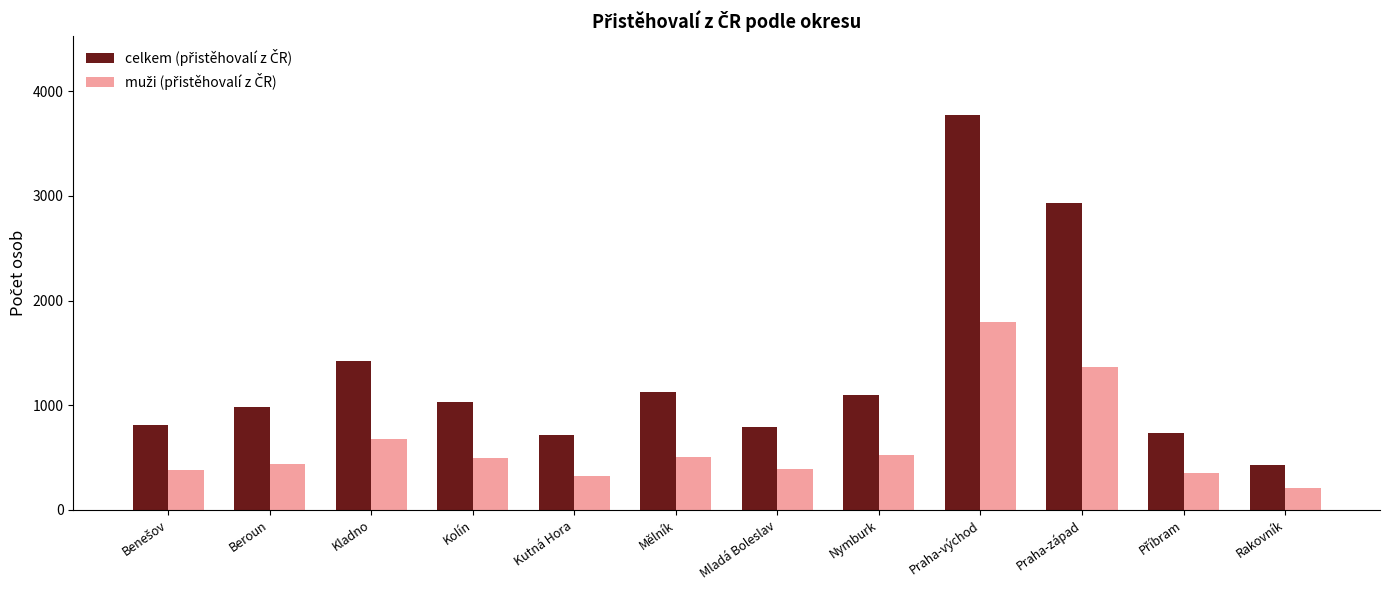

At which category does the chart reach its peak across all series?

Praha-východ